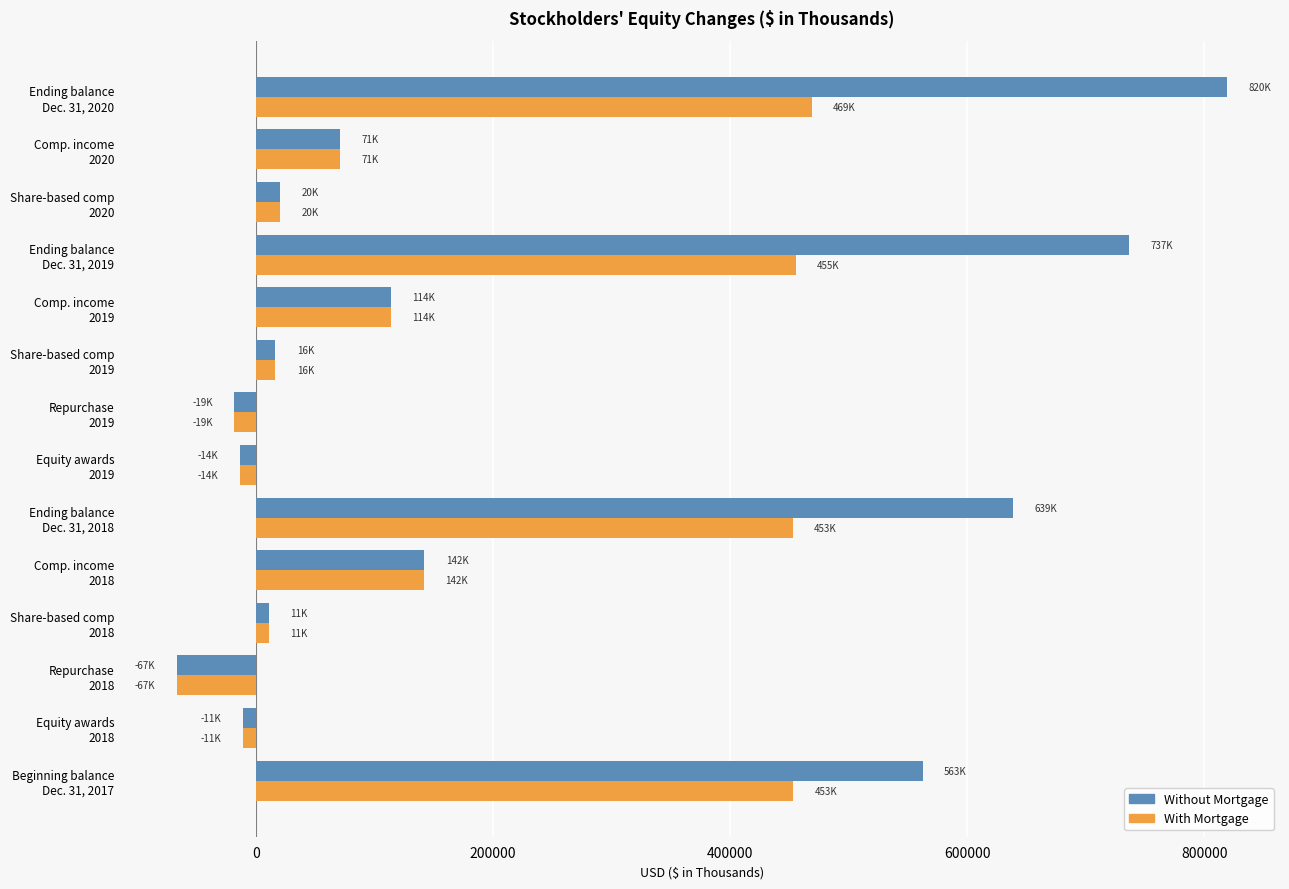

What are all the series names shown in the legend?

Without Mortgage, With Mortgage